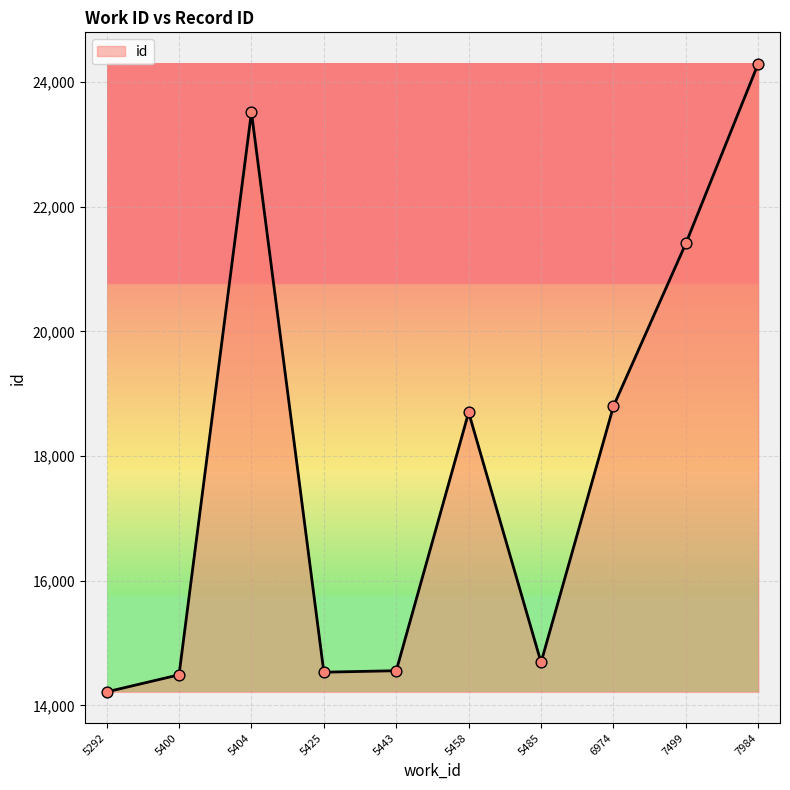

Approximately how many times larger is the value at 5292 compared to 5400?

1.0